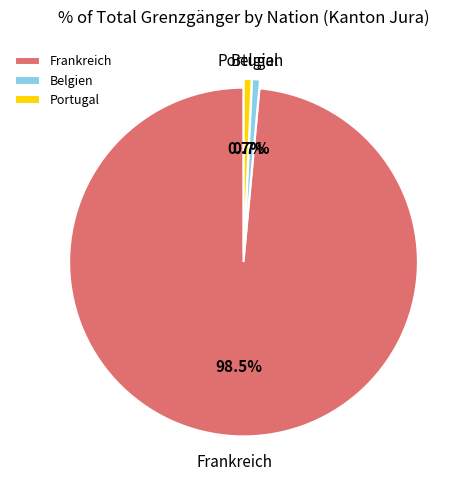

What percentage do Frankreich and Belgien together represent?

99.3%